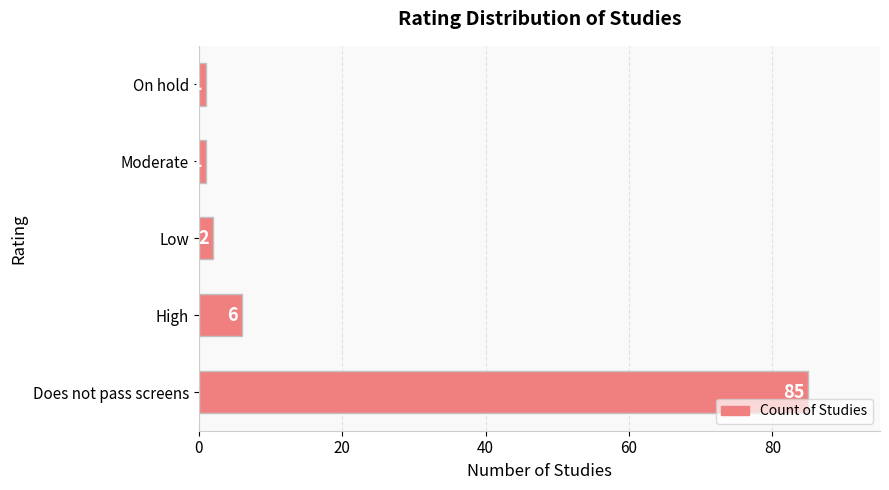

Is it true that the value at High is 3?

False